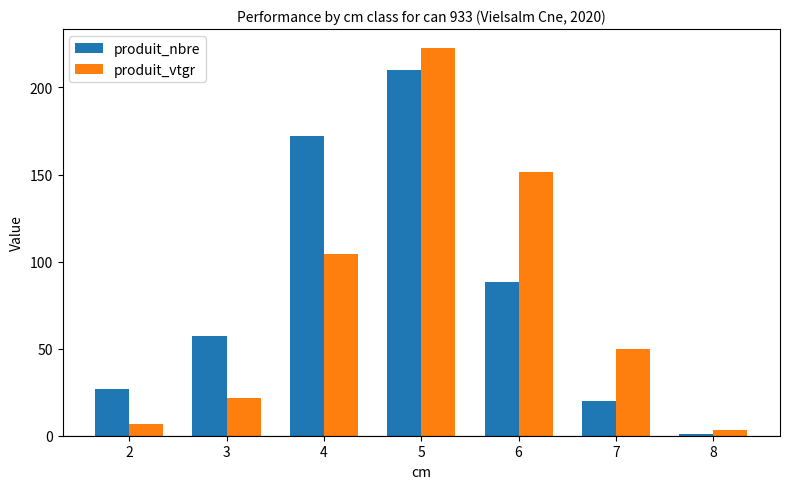

Count the number of categories in the chart.

7